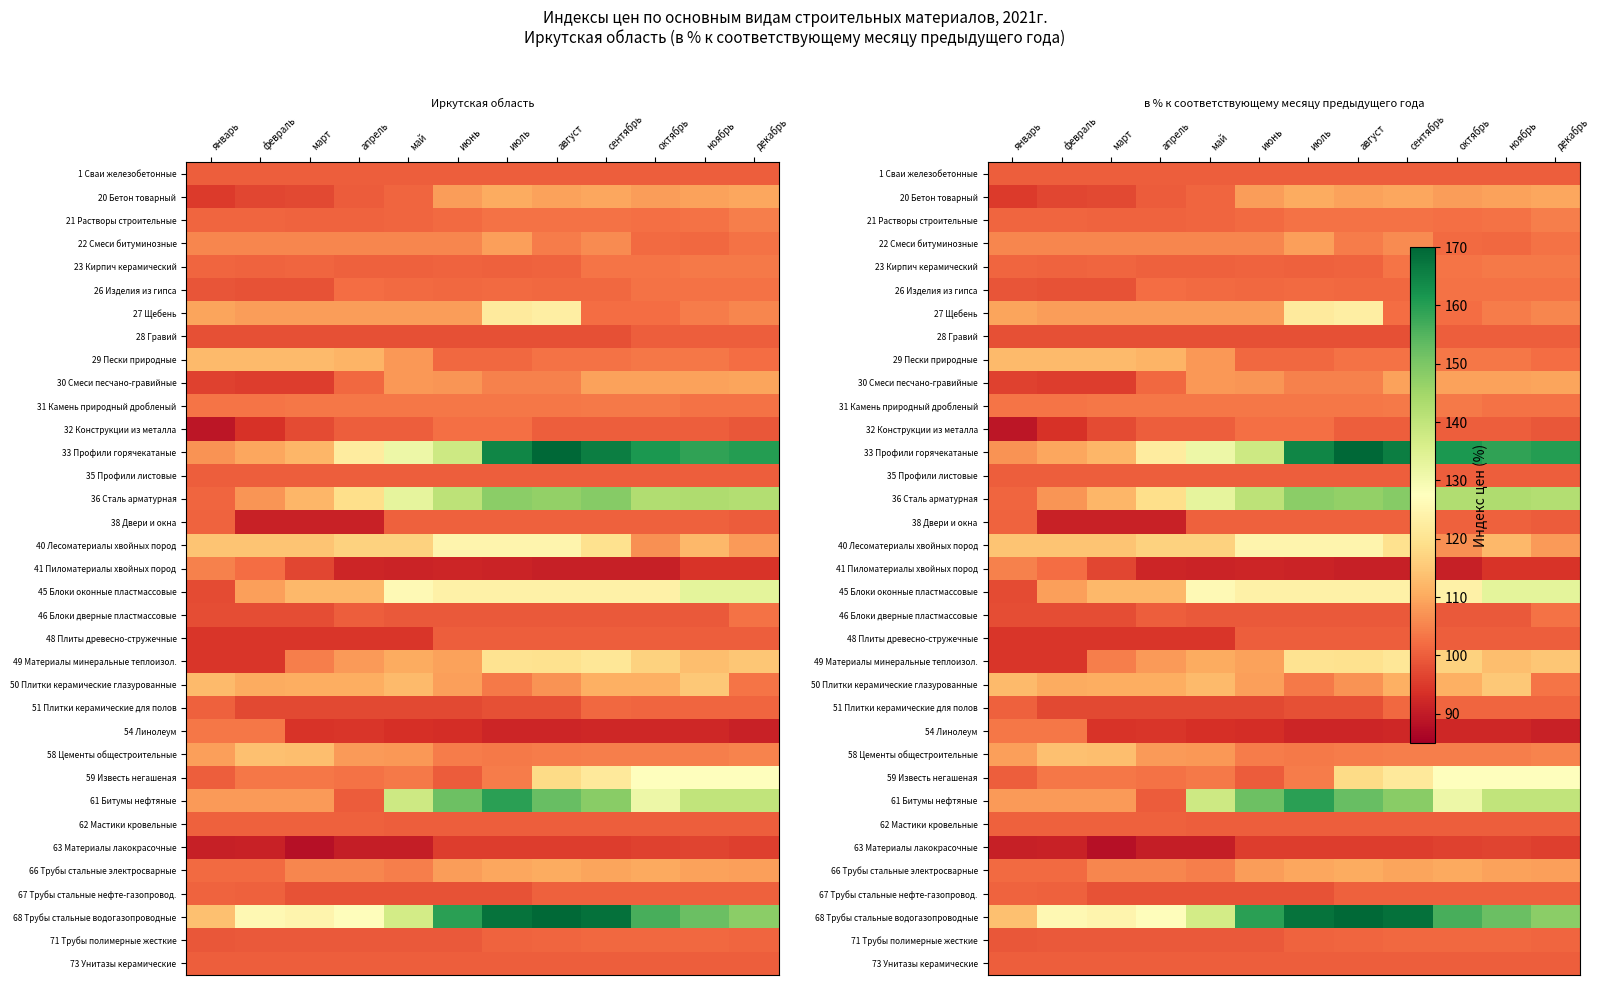

How many categories are shown in the chart?

12